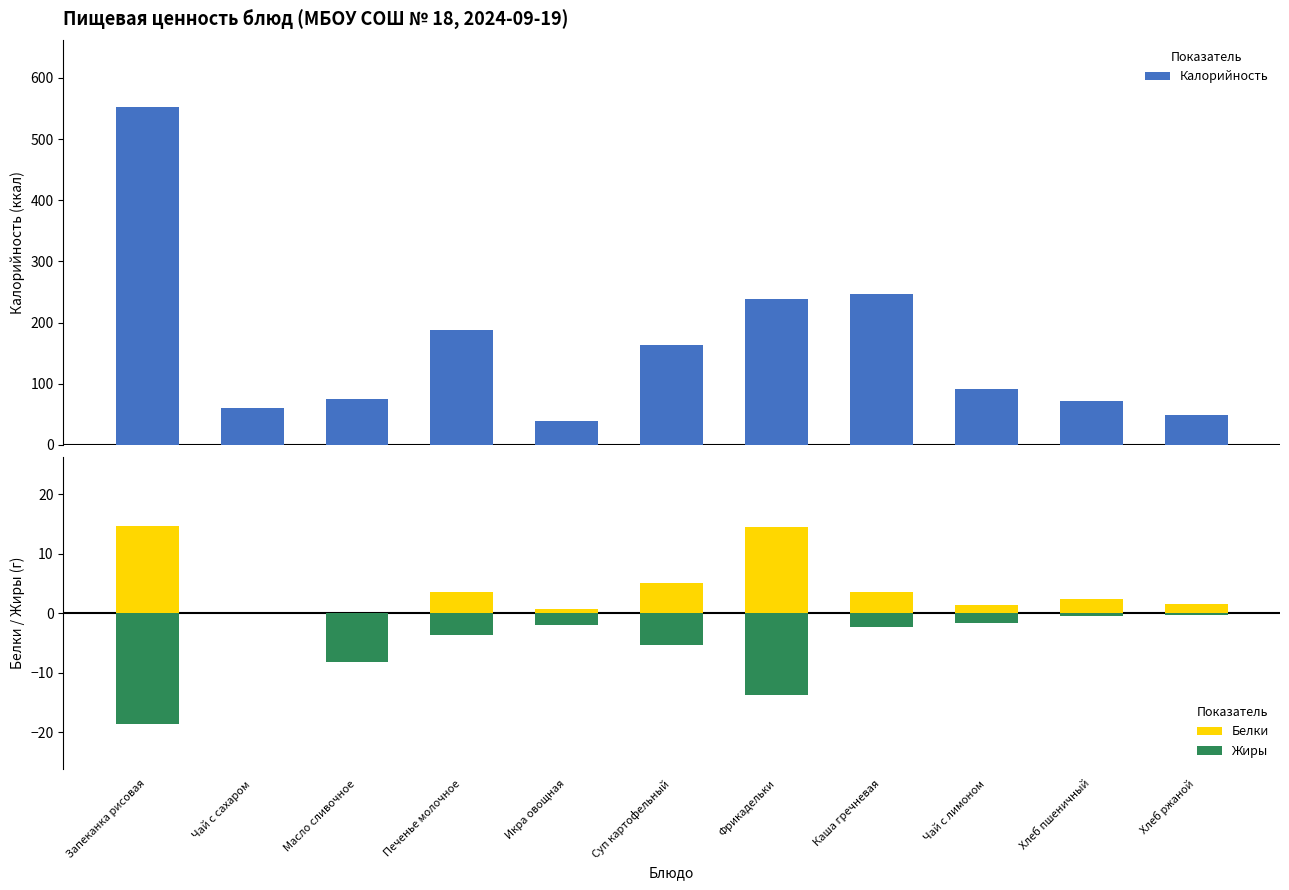

The value of Жиры at Чай с лимоном is -1.6. True or false?

True